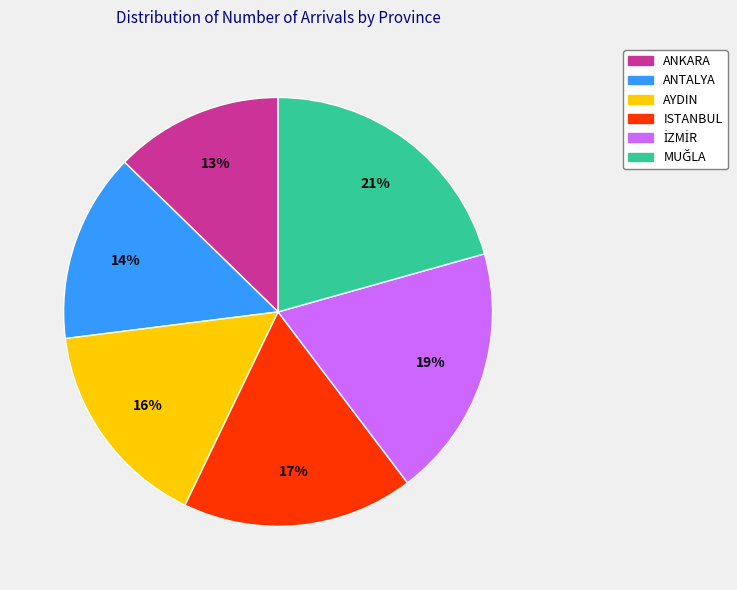

What is the smallest slice in the pie chart?

ANKARA